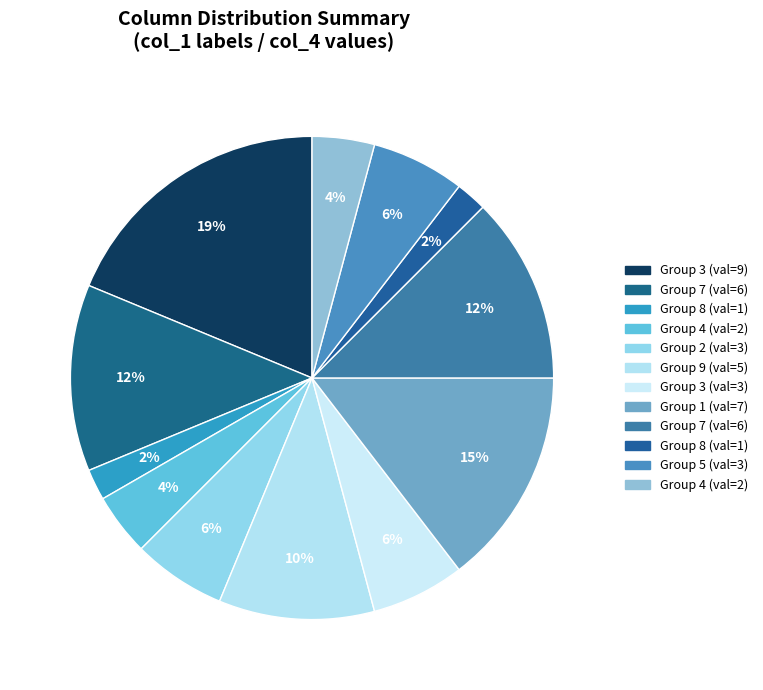

Count the number of slices in the pie.

12